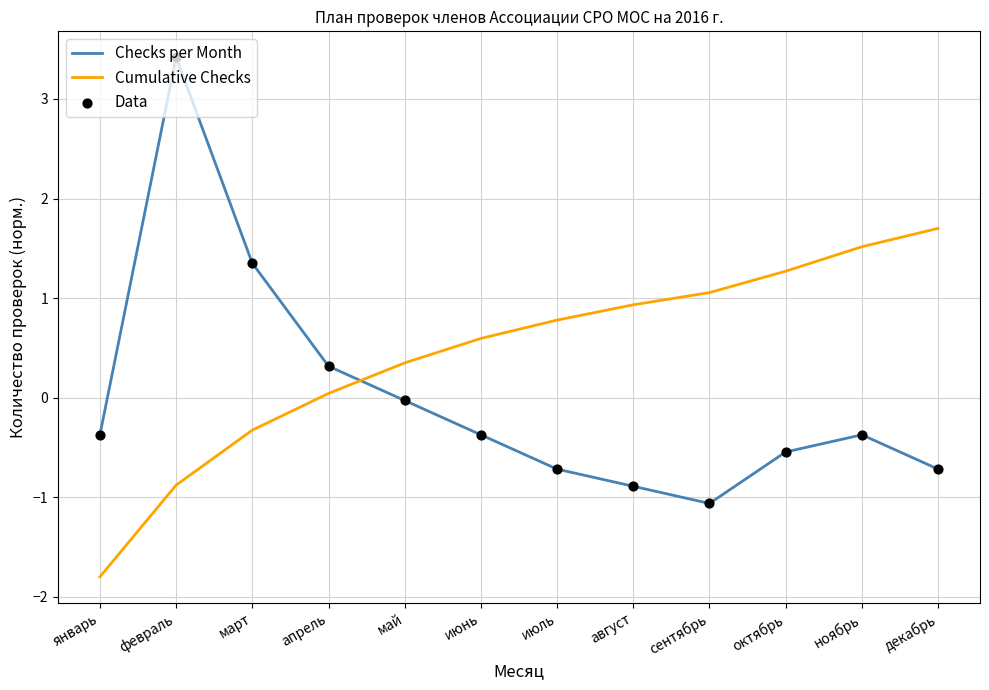

Is the value of Cumulative Checks at январь greater than the value of Checks per Month at июнь?

No